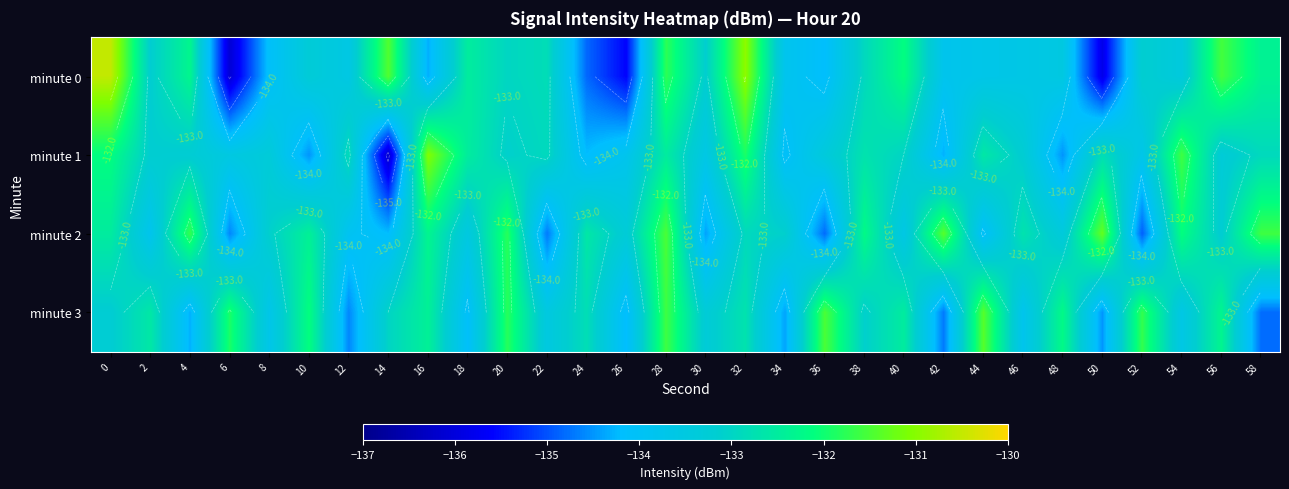

What value does the minute 1 series have at 58?

-132.9